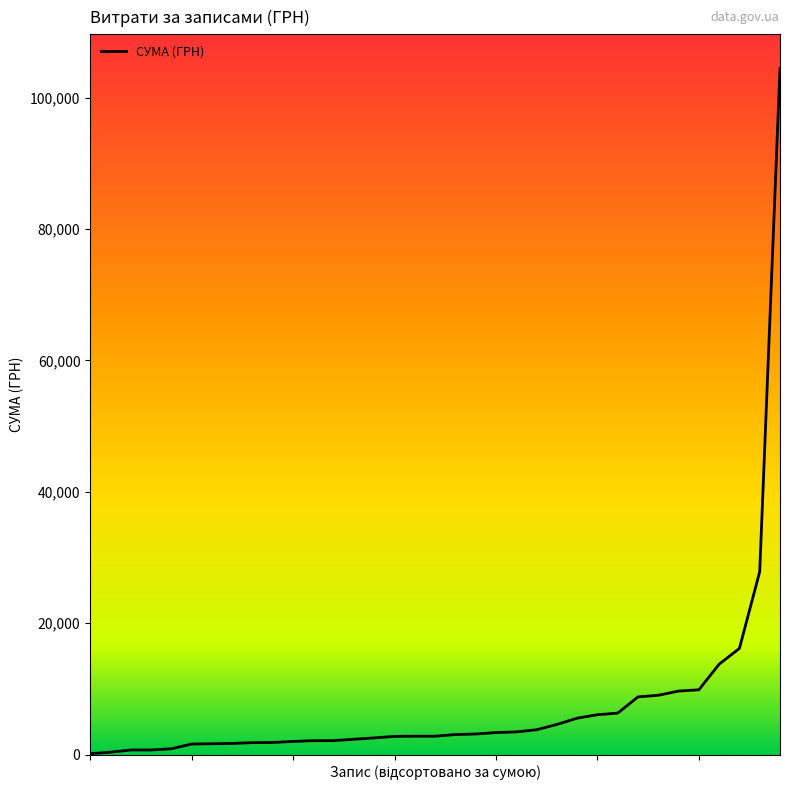

How many series are shown in this chart?

1